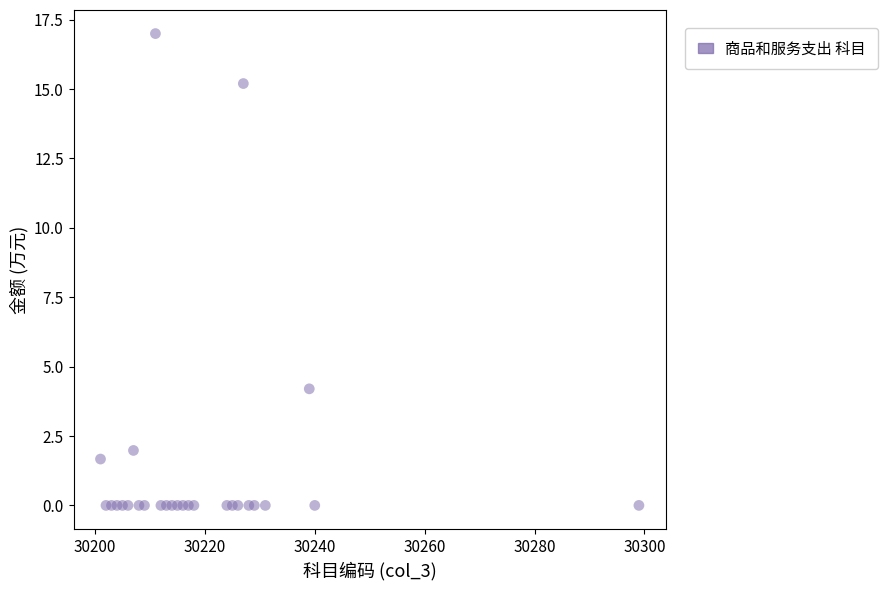

What Y value in the scatter plot is closest to 8?

4.2